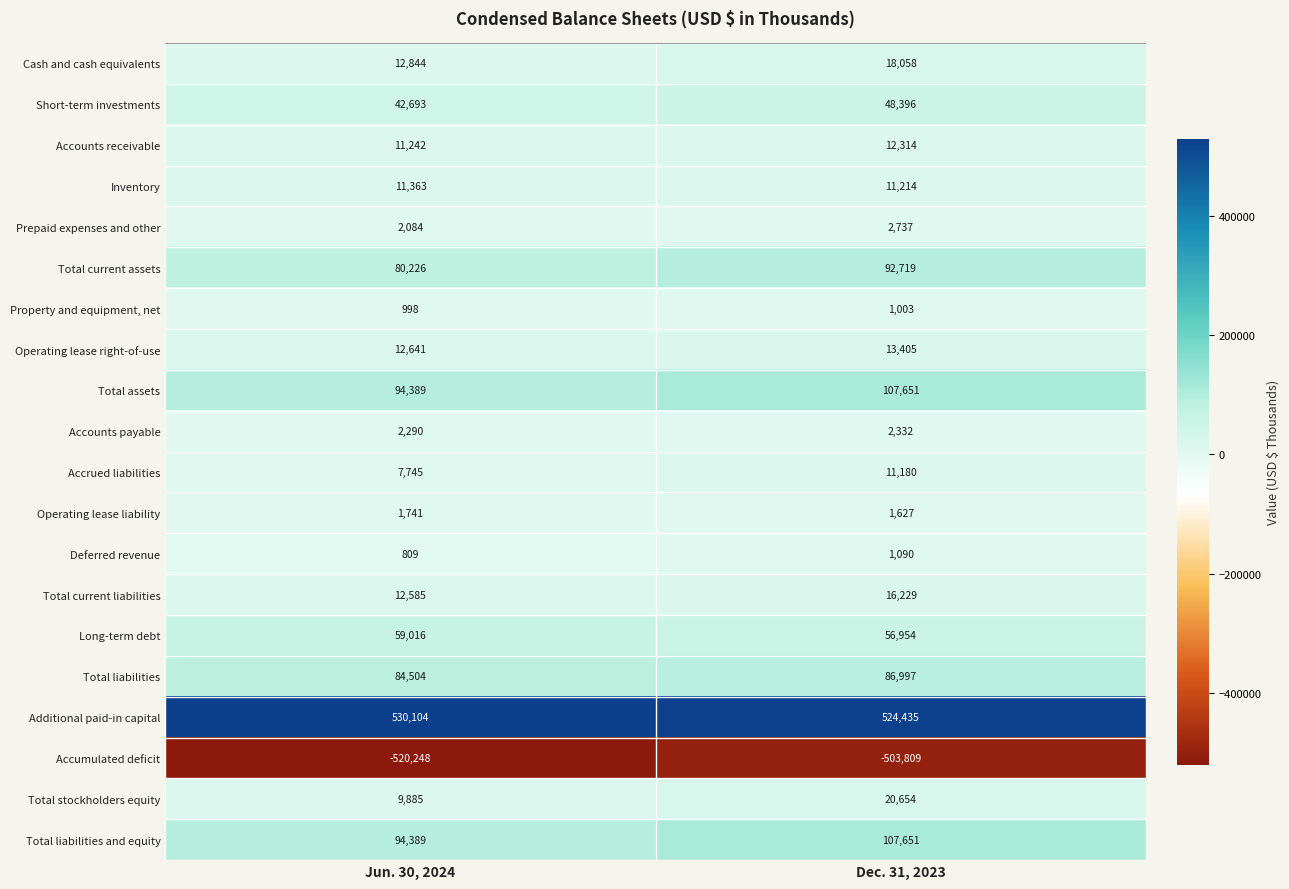

At which label is Inventory closest to 11288?

Dec. 31, 2023